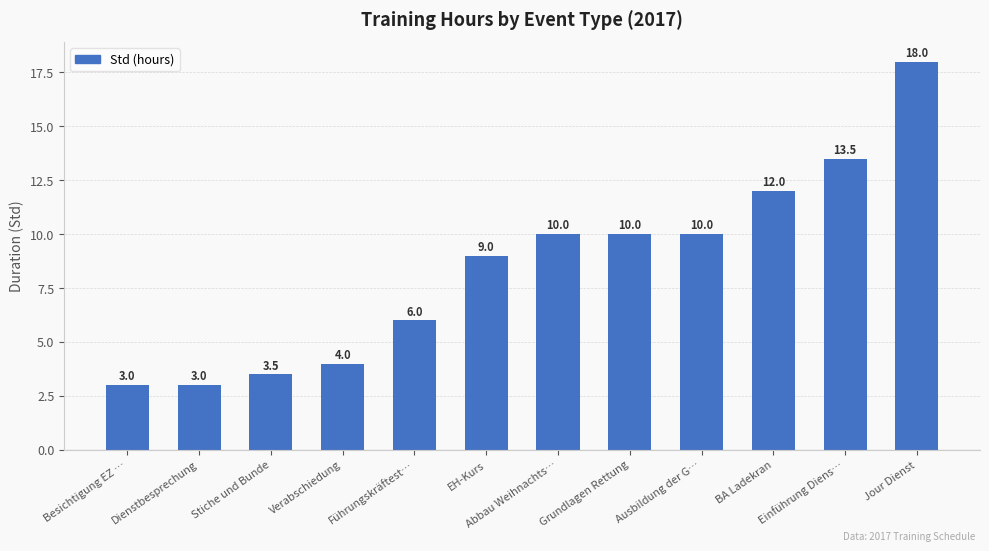

What is the minimum value shown in the chart?

3.0